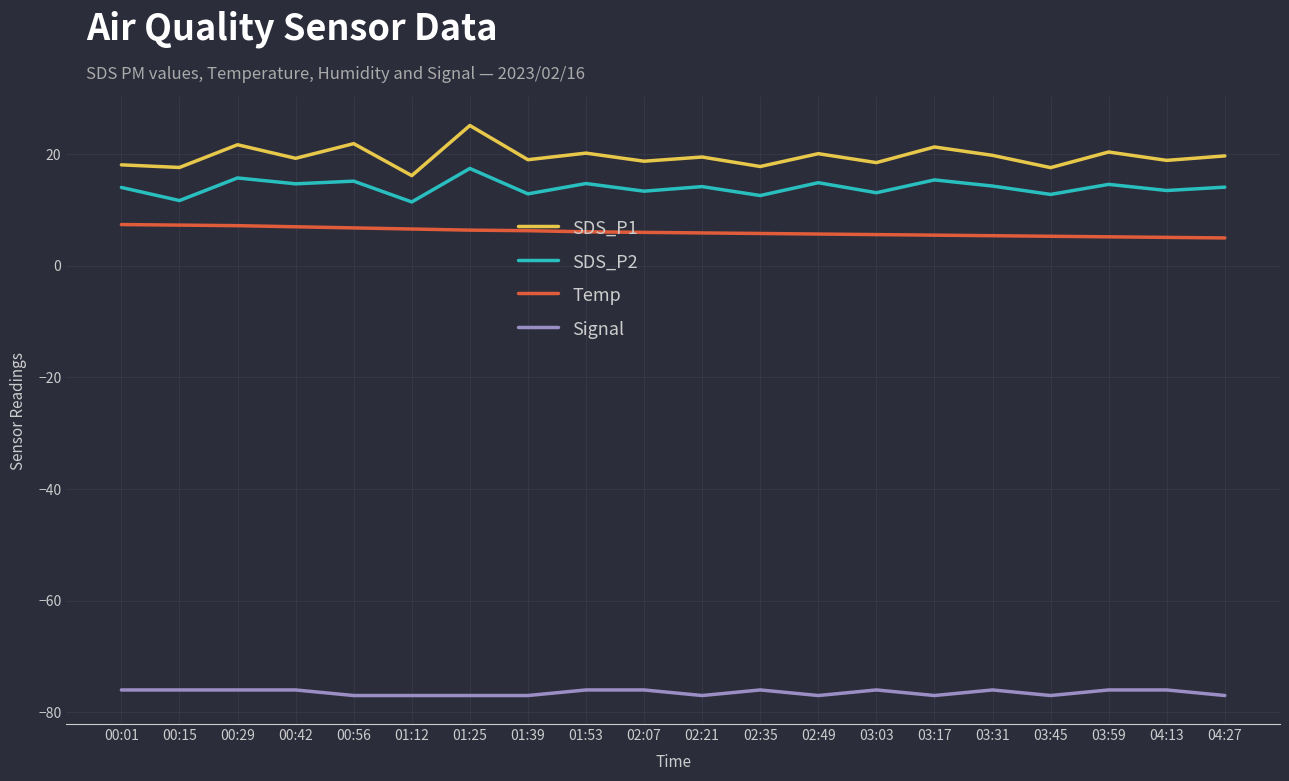

Rank the series at 04:27 from lowest to highest value.

Signal, Temp, SDS_P2, SDS_P1